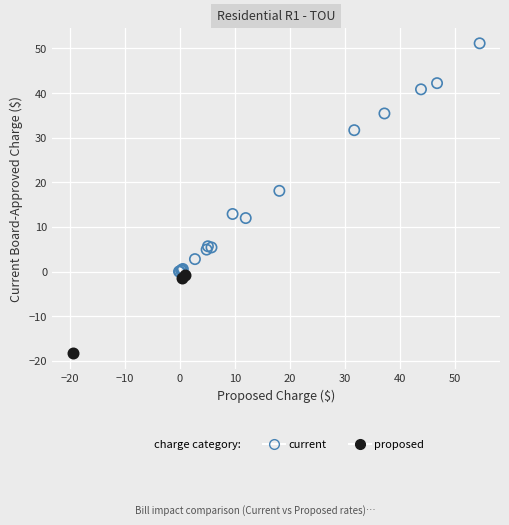

Which series contains the lowest Y value?

proposed